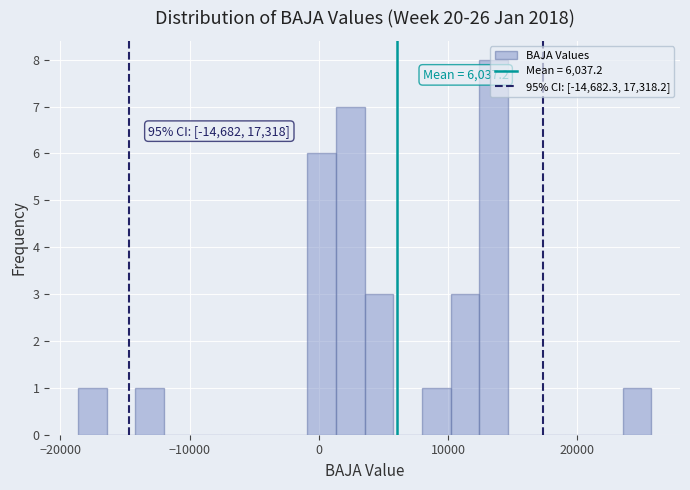

Read against the x-axis, roughly where is the centre of the tallest bar?

14000